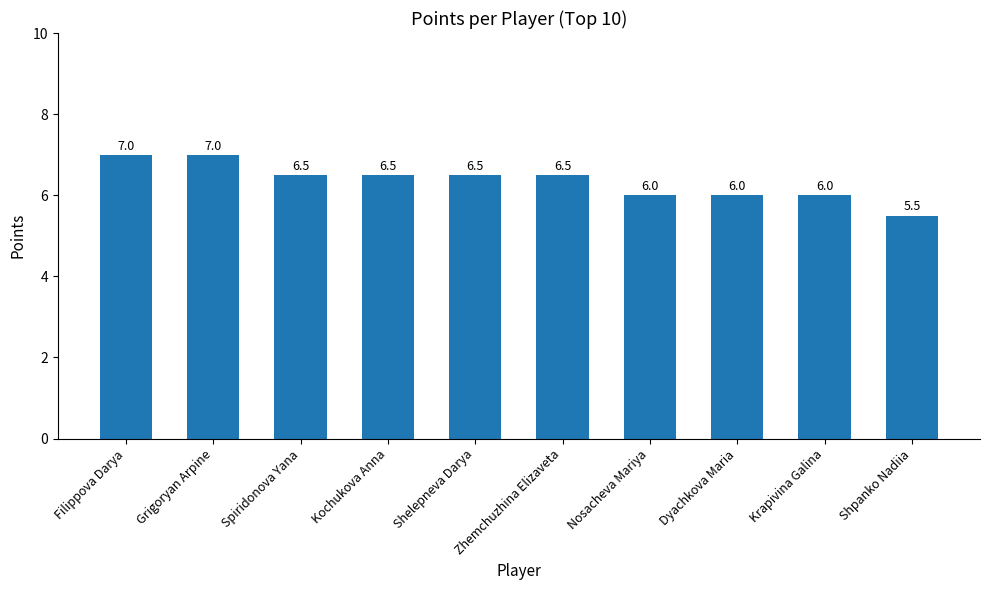

Reading right to left, transcribe all the data shown in this chart.

Shpanko Nadiia=5.5	Krapivina Galina=6.0	Dyachkova Maria=6.0	Nosacheva Mariya=6.0	Zhemchuzhina Elizaveta=6.5	Shelepneva Darya=6.5	Kochukova Anna=6.5	Spiridonova Yana=6.5	Grigoryan Arpine=7.0	Filippova Darya=7.0